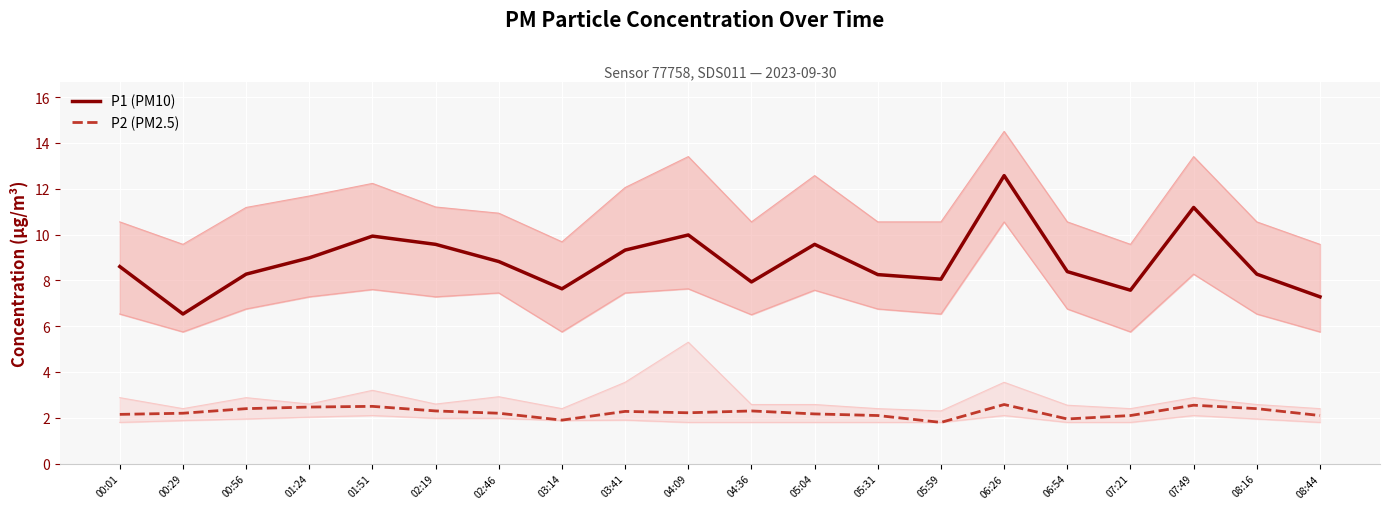

What is the smallest value displayed?

1.8